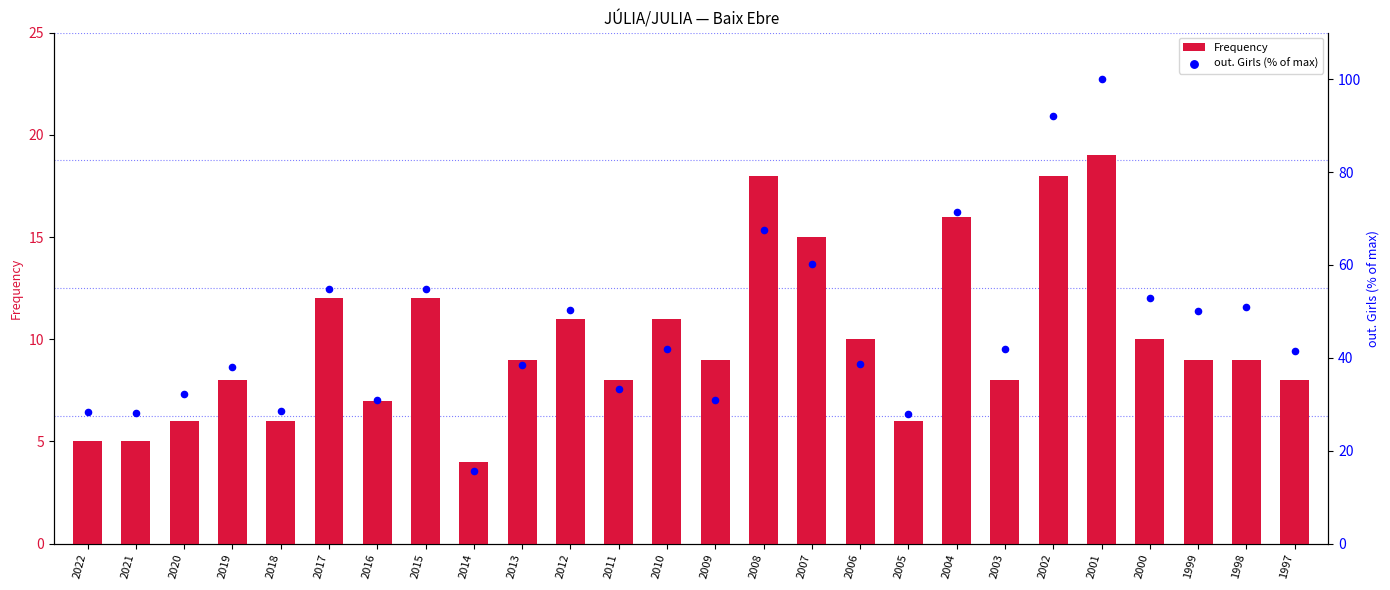

At how many categories does at least one series exceed 16?

25